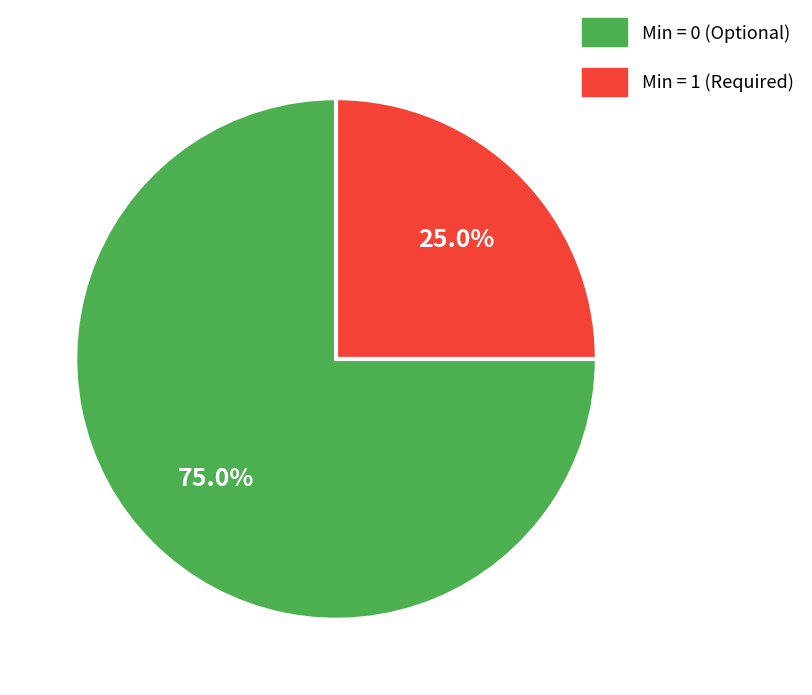

Does any single category account for the majority?

Yes